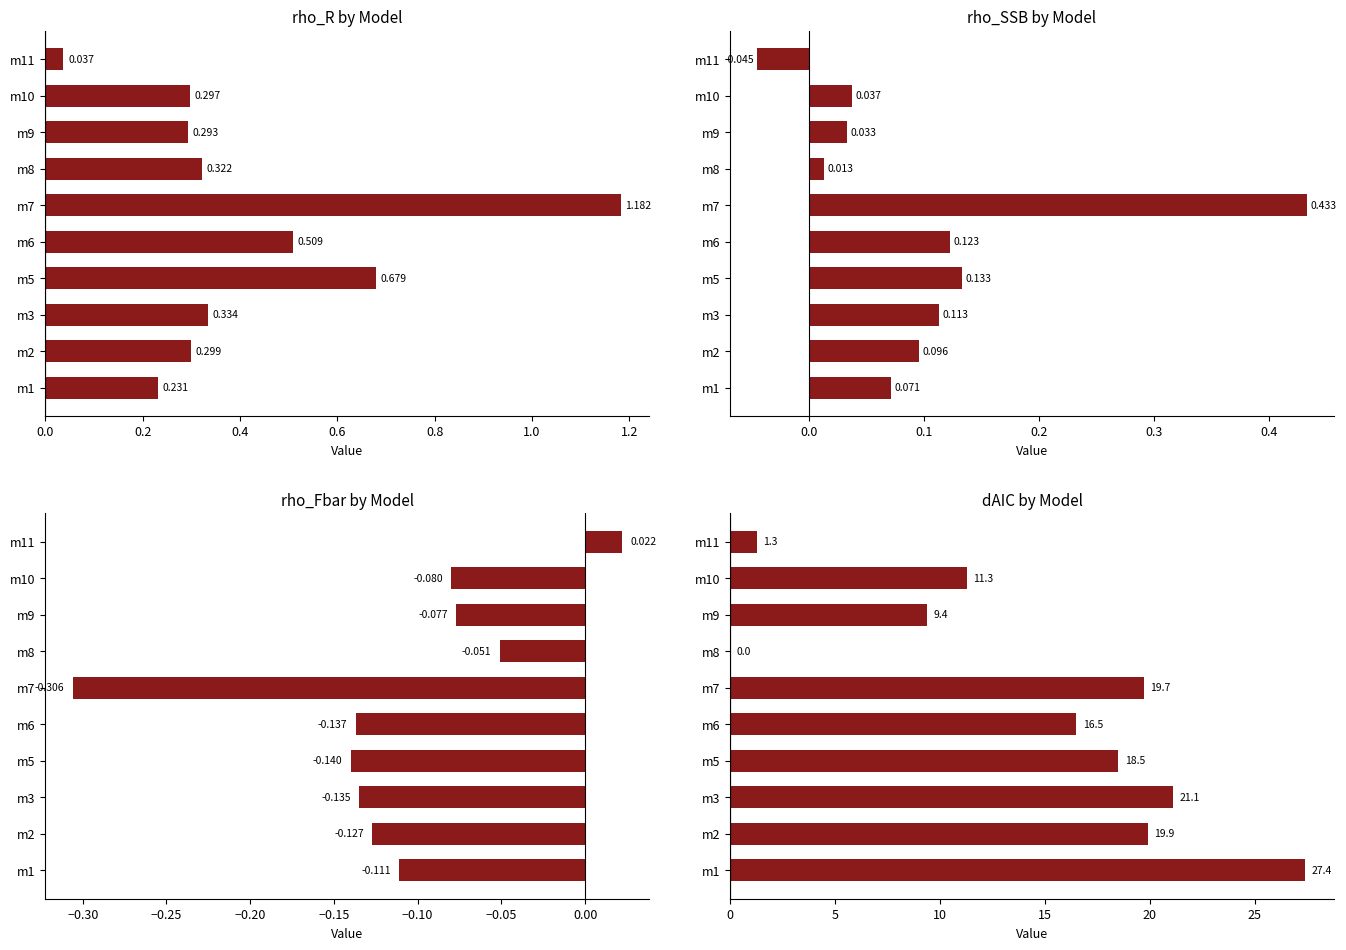

What is the label of the 4th bar from the right?

1.2